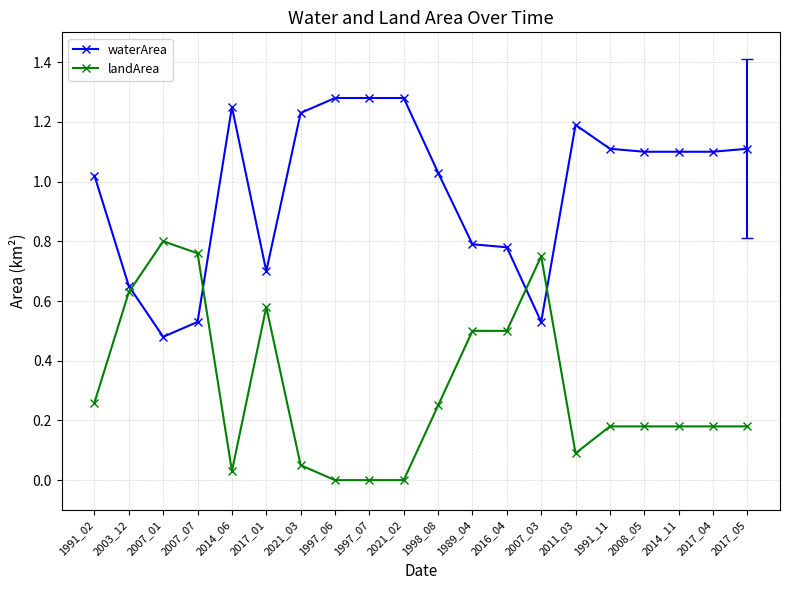

At 2007_03, list the series in order from largest to smallest.

landArea, waterArea